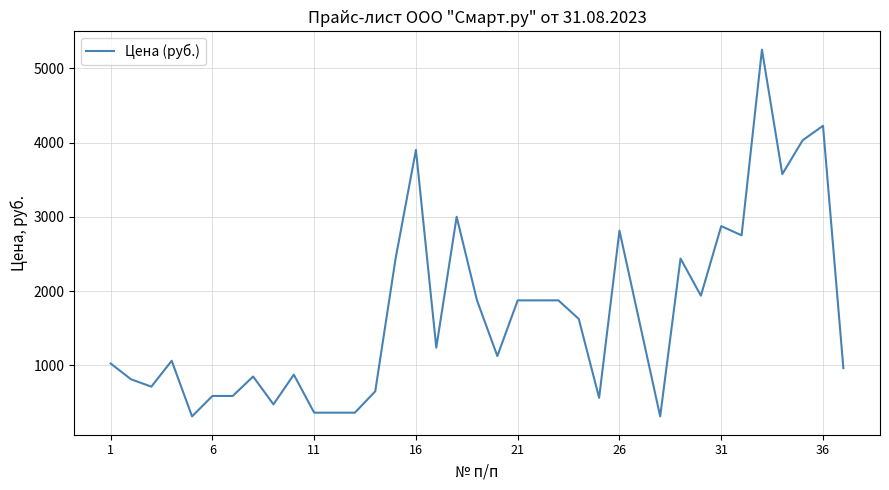

Reading left to right, extract all data points from this chart.

1025	813	713	1062	313	588	588	850	475	875	363	363	363	650	2438	3900	1238	3000	1875	1125	1875	1875	1875	1625	563	2813	1563	313	2438	1938	2875	2750	5250	3575	4030	4225	963